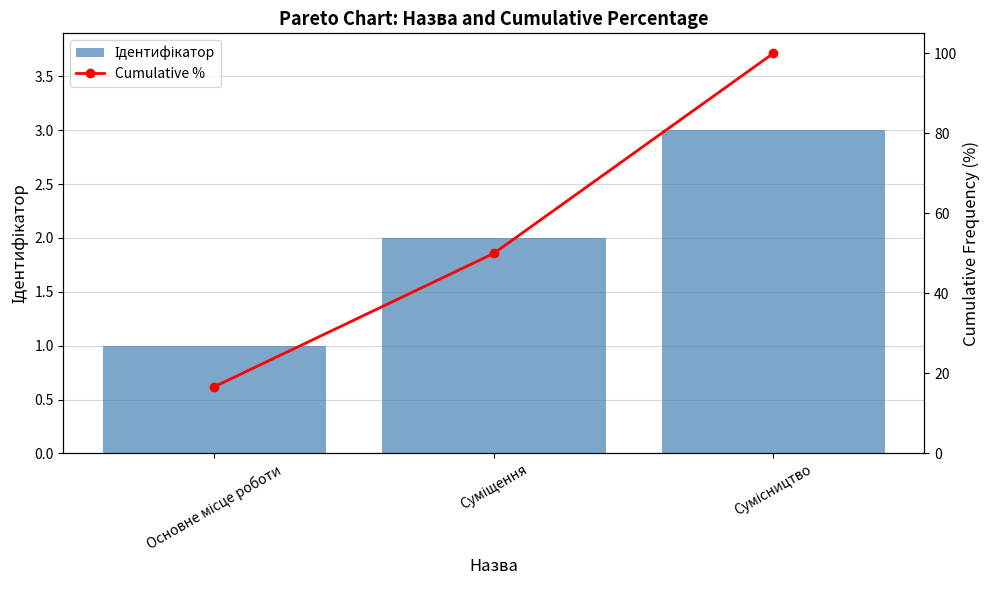

At Суміщення, list the series in order from smallest to largest.

Ідентифікатор, Cumulative %